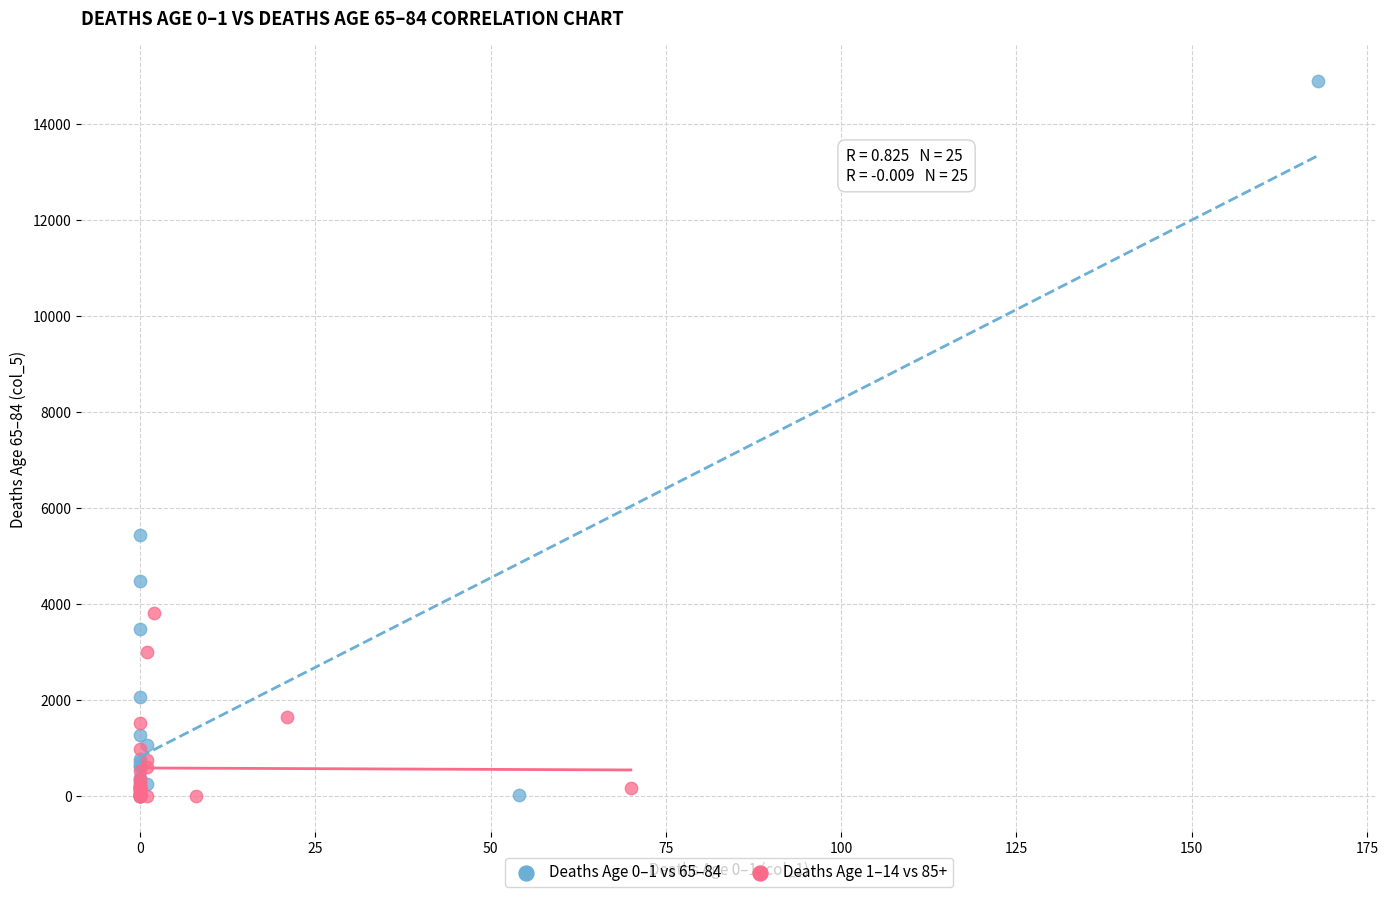

What are all the series names shown in the legend?

Deaths Age 0–1 vs 65–84, Deaths Age 1–14 vs 85+